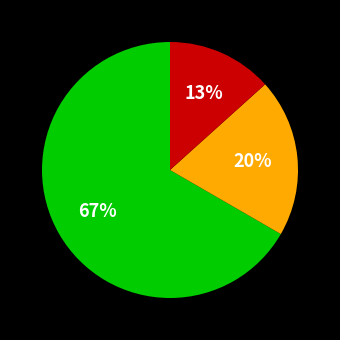

To the nearest percent, what is the average slice percentage?

33%